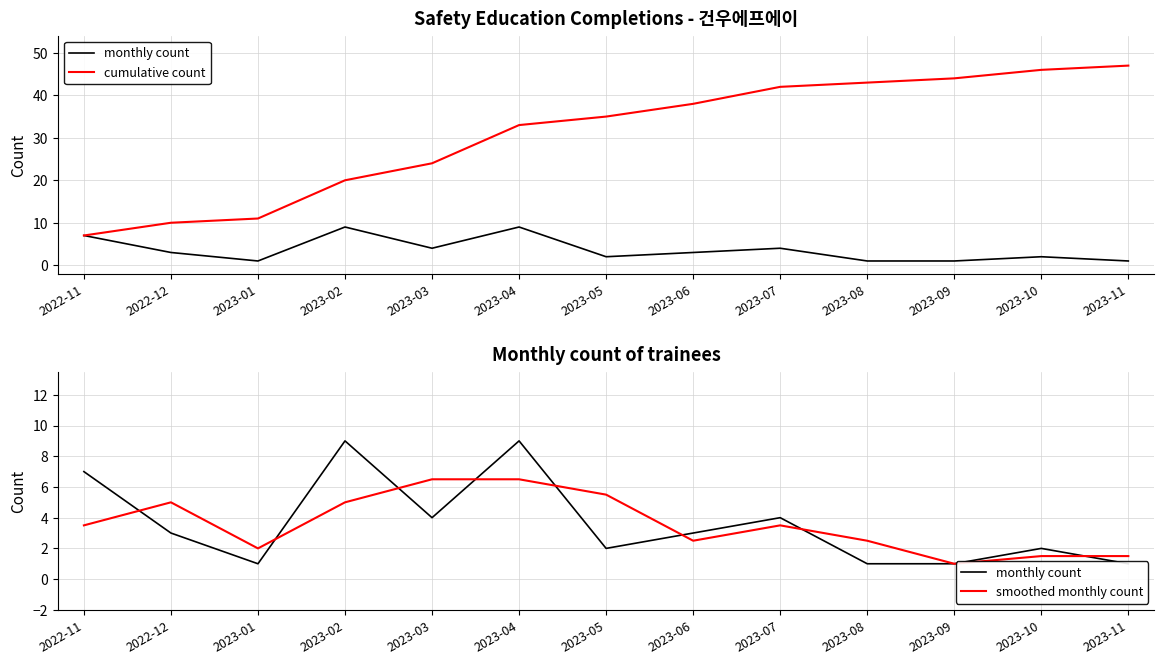

List the series in order of their peak value, highest first.

cumulative count, monthly count, smoothed monthly count